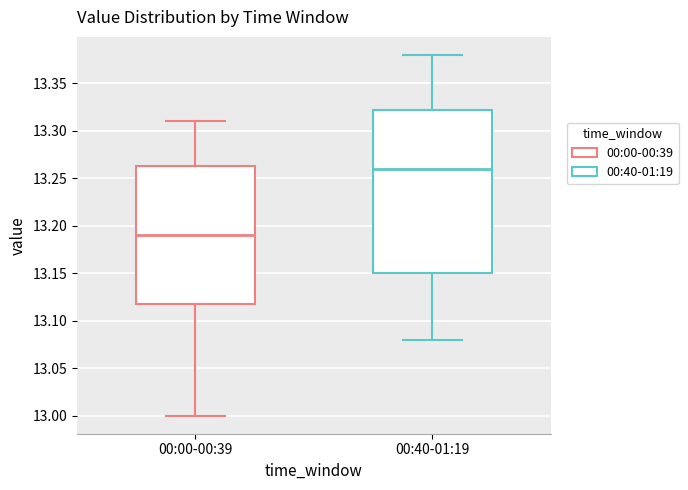

Which box has the lowest median line?

00:00-00:39